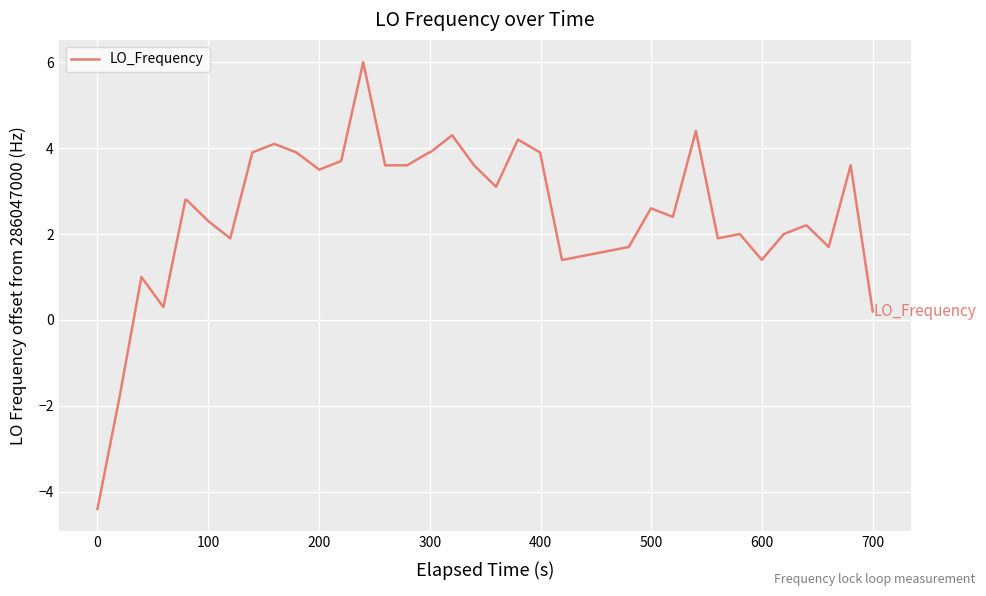

What is the maximum value shown in the chart?

6.0